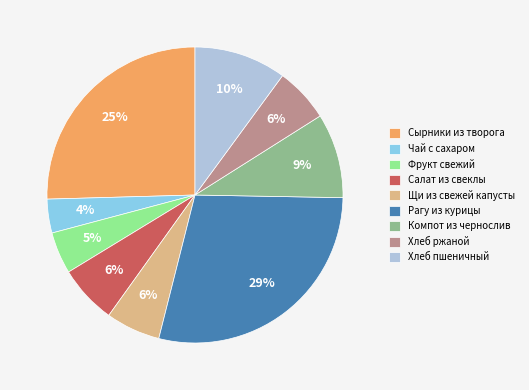

Between Компот из чернослив and Хлеб пшеничный, which is larger?

Хлеб пшеничный